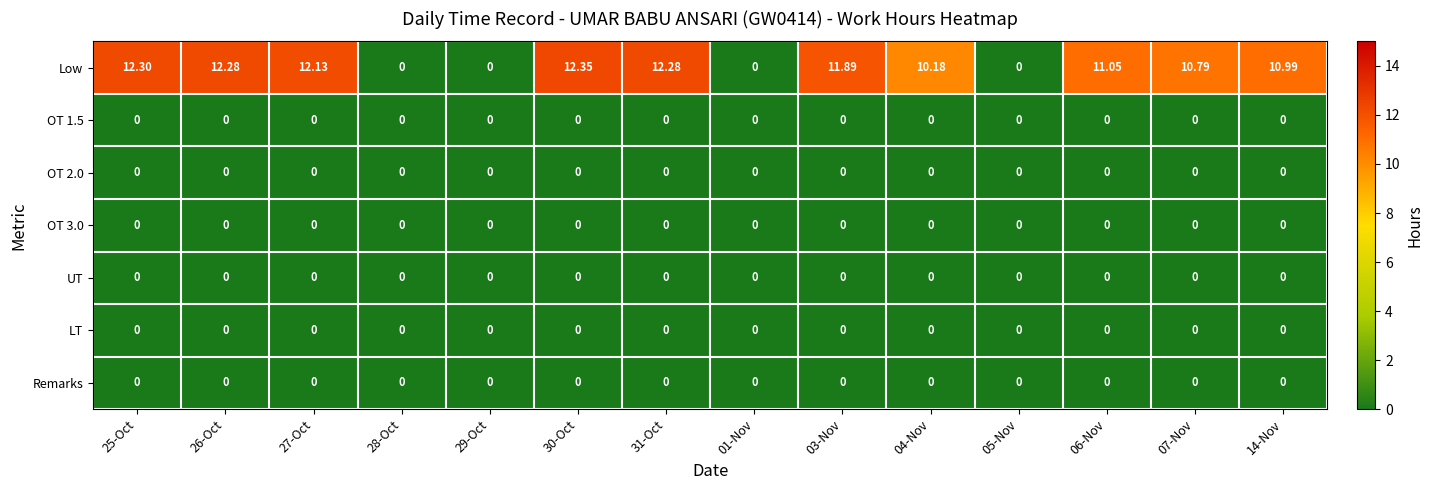

Which series has the largest total across all categories?

Low